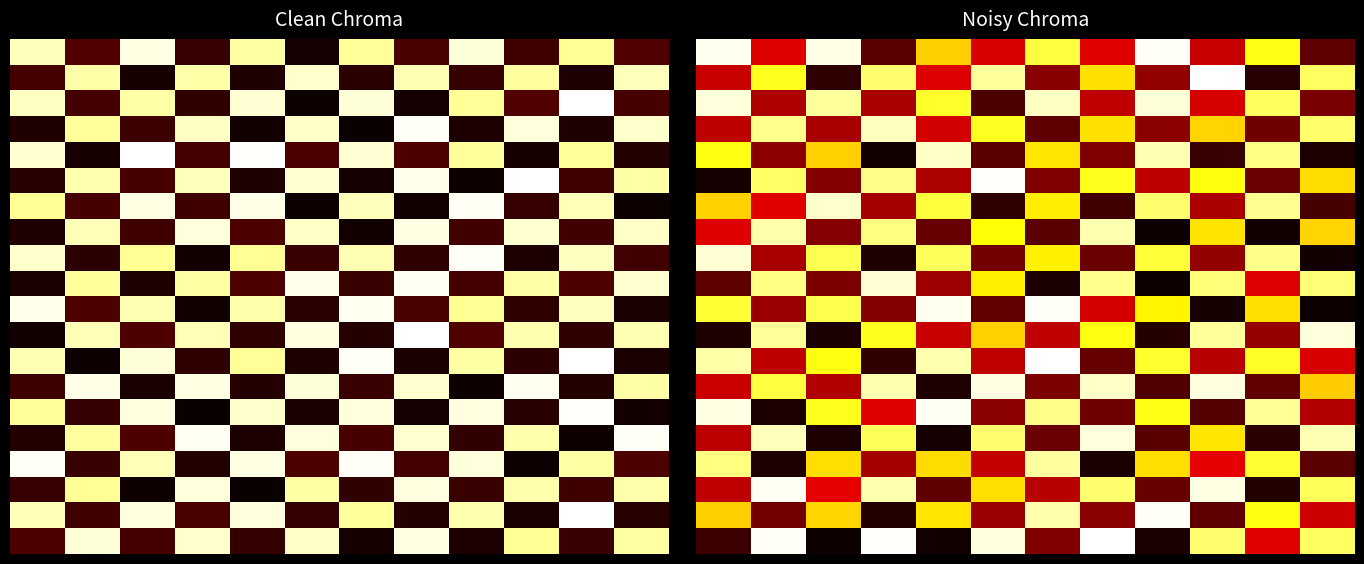

At which category is the sum across all series the highest?

1